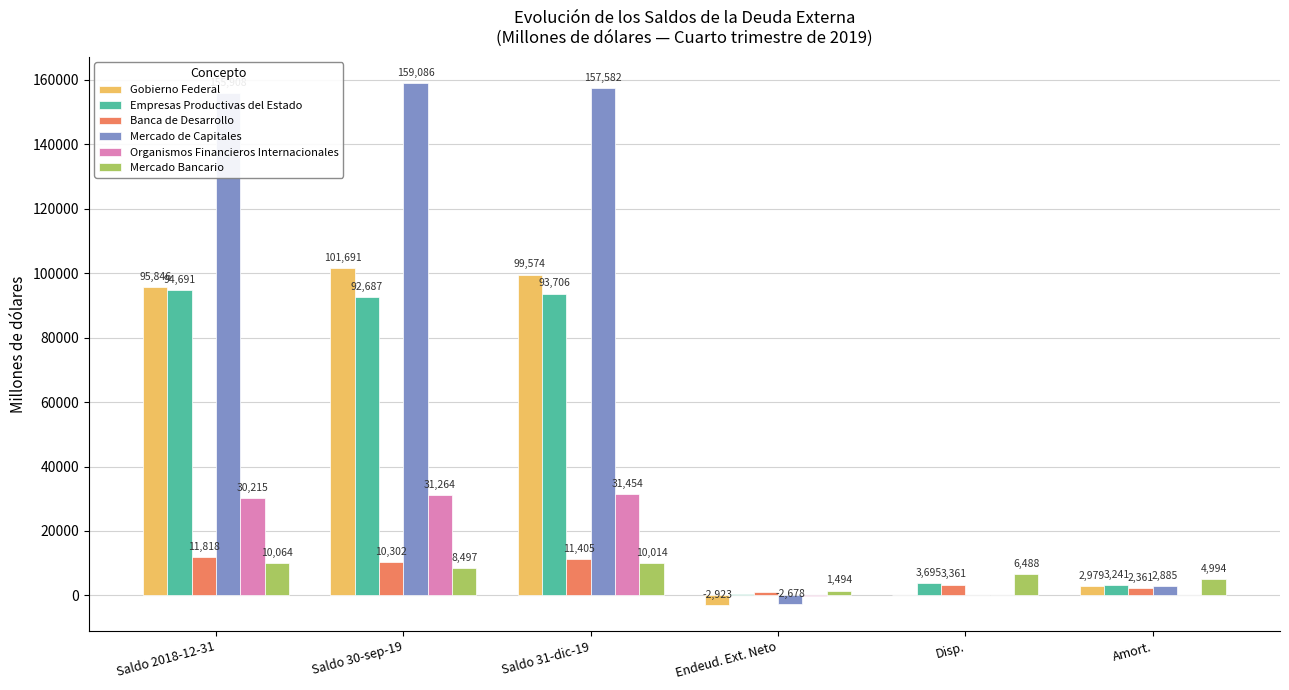

Between Saldo 2018-12-31 and Disp., which series saw the biggest shift?

Mercado de Capitales